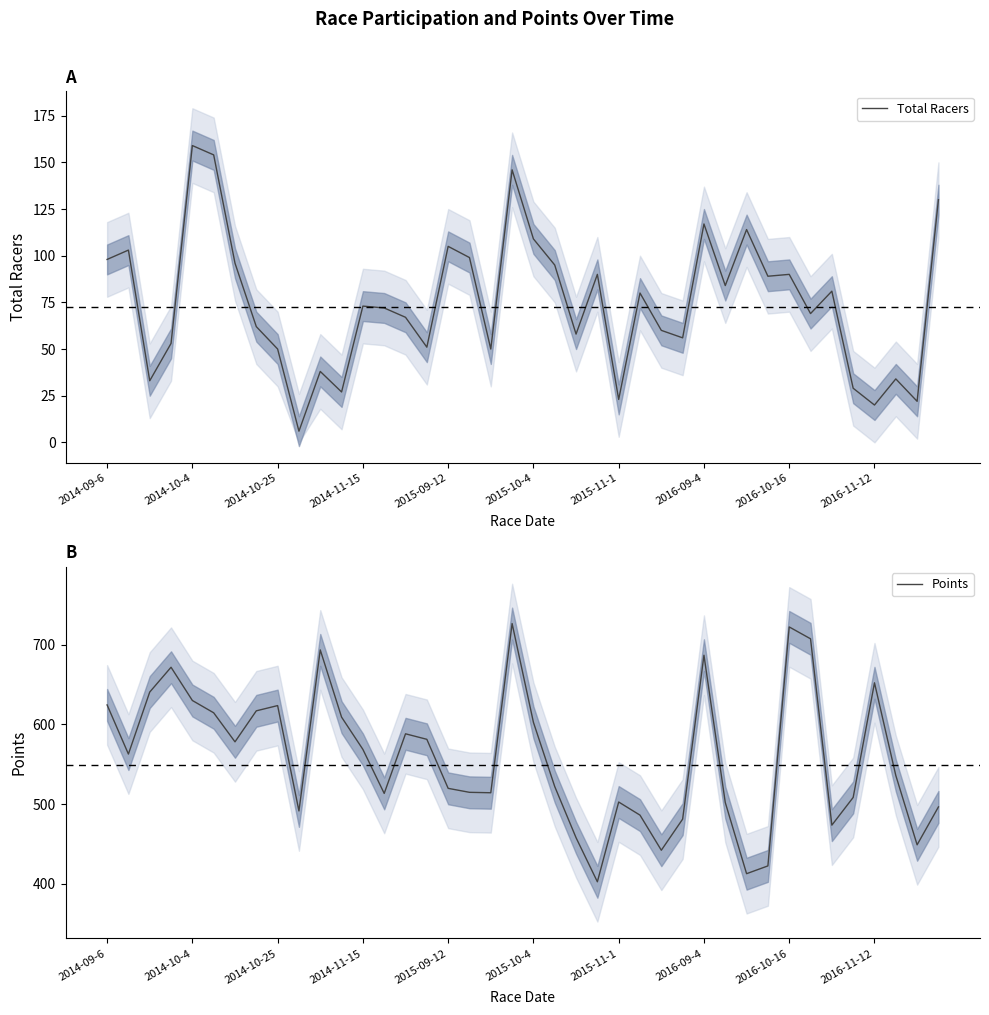

Rank the series at 19 from lowest to highest value.

Total Racers, Points